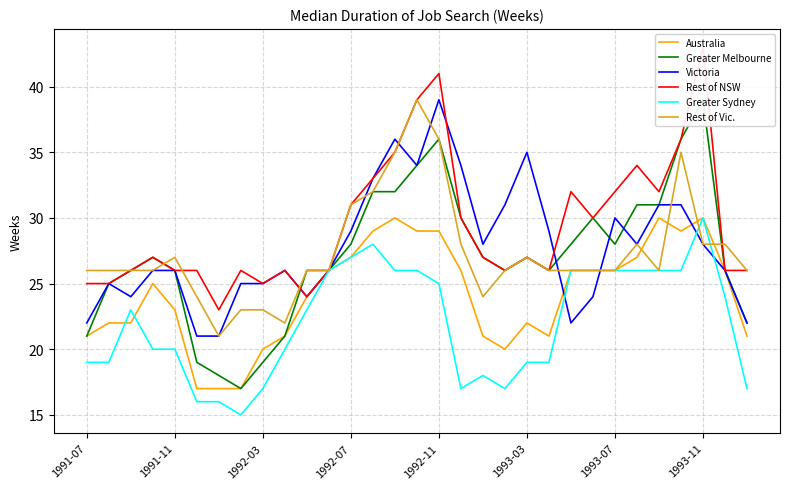

Does the chart have visible grid lines?

Yes